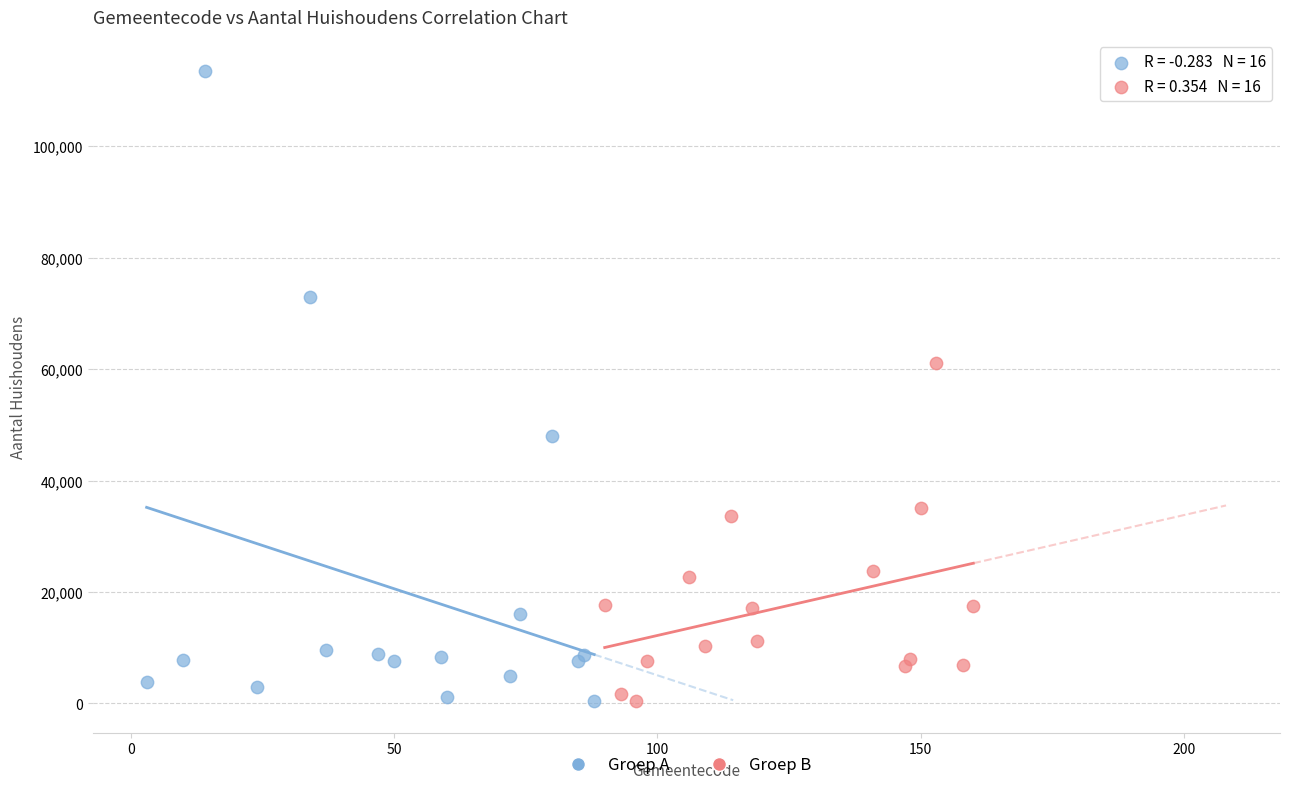

Which series reaches the maximum Y coordinate?

Groep A